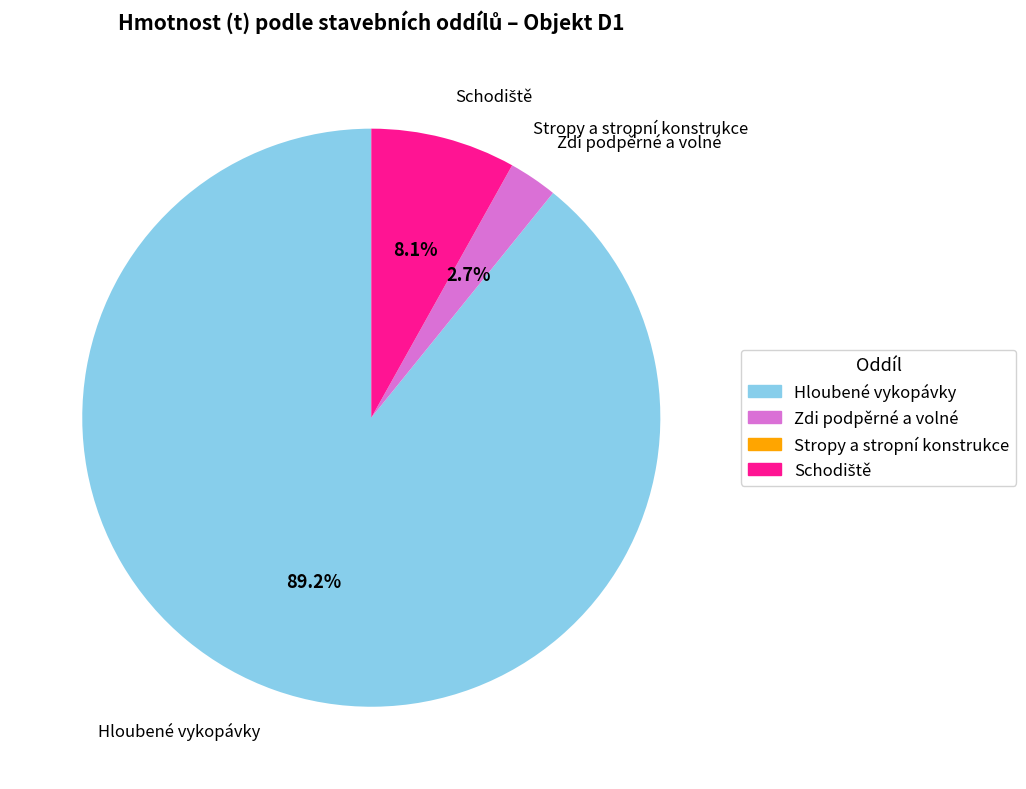

What portion of the pie excludes Zdi podpěrné a volné?

97.3%